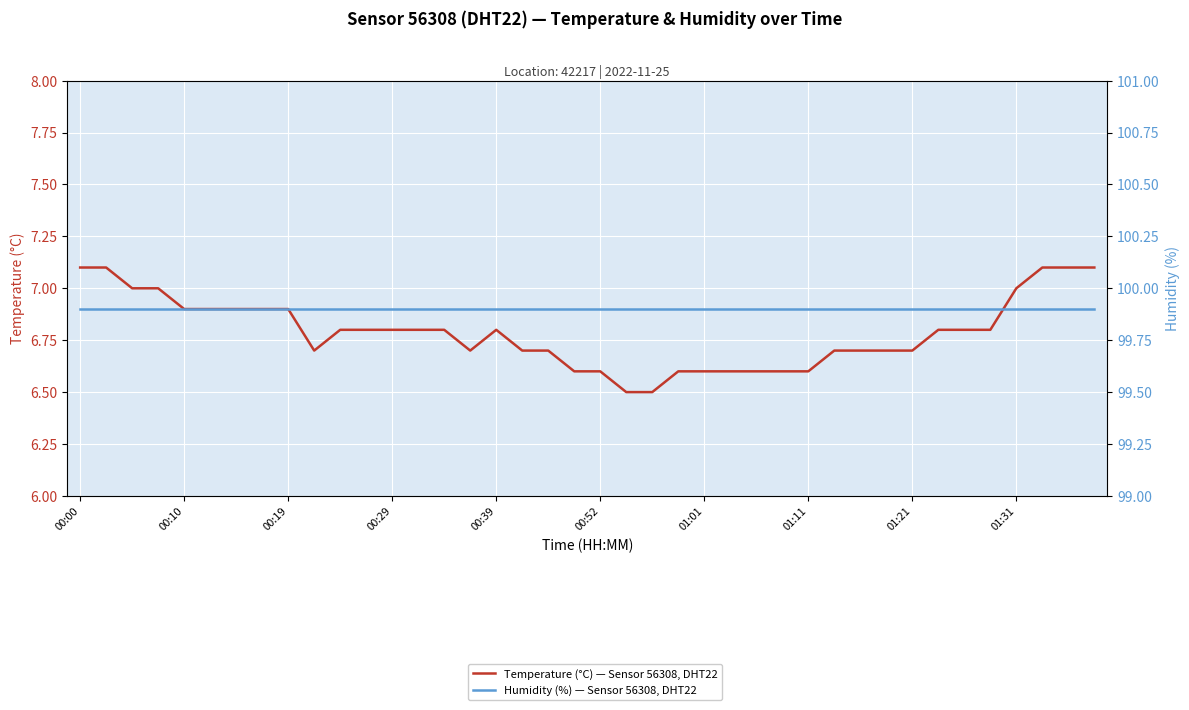

List the series in order of their peak value, lowest first.

Temperature (°C) — Sensor 56308, DHT22, Humidity (%) — Sensor 56308, DHT22